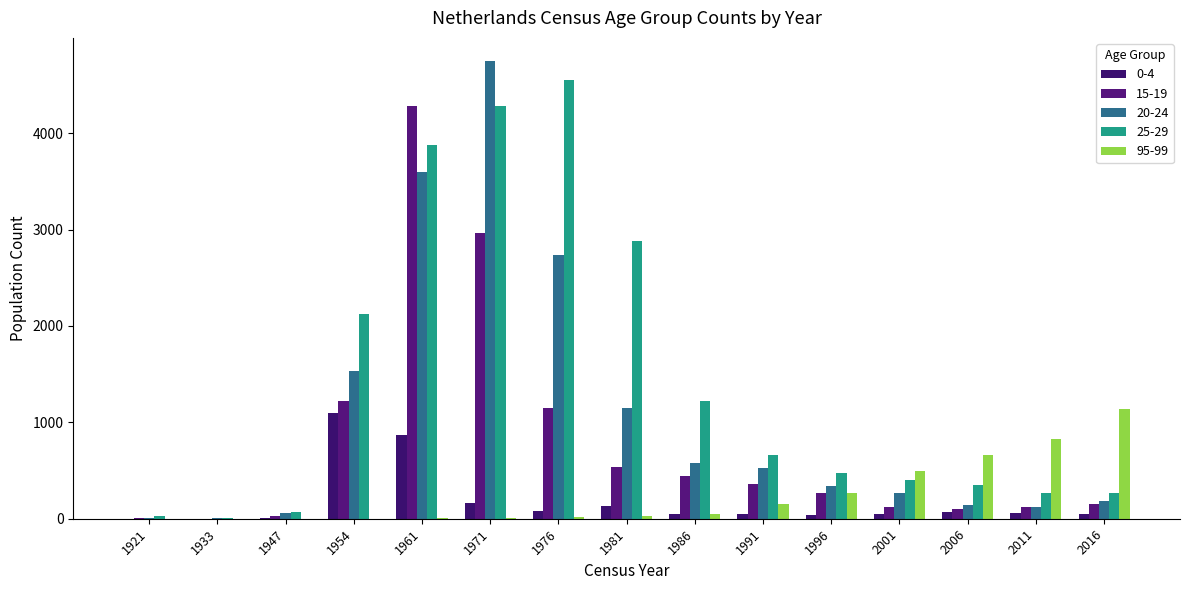

At which label does 20-24 first exceed 336?

1954